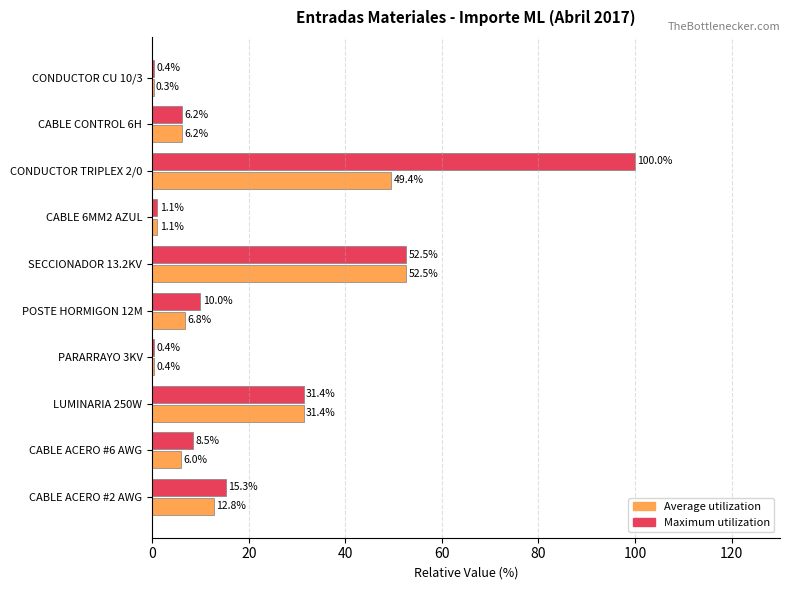

At which category is the sum across all series the highest?

CONDUCTOR TRIPLEX 2/0